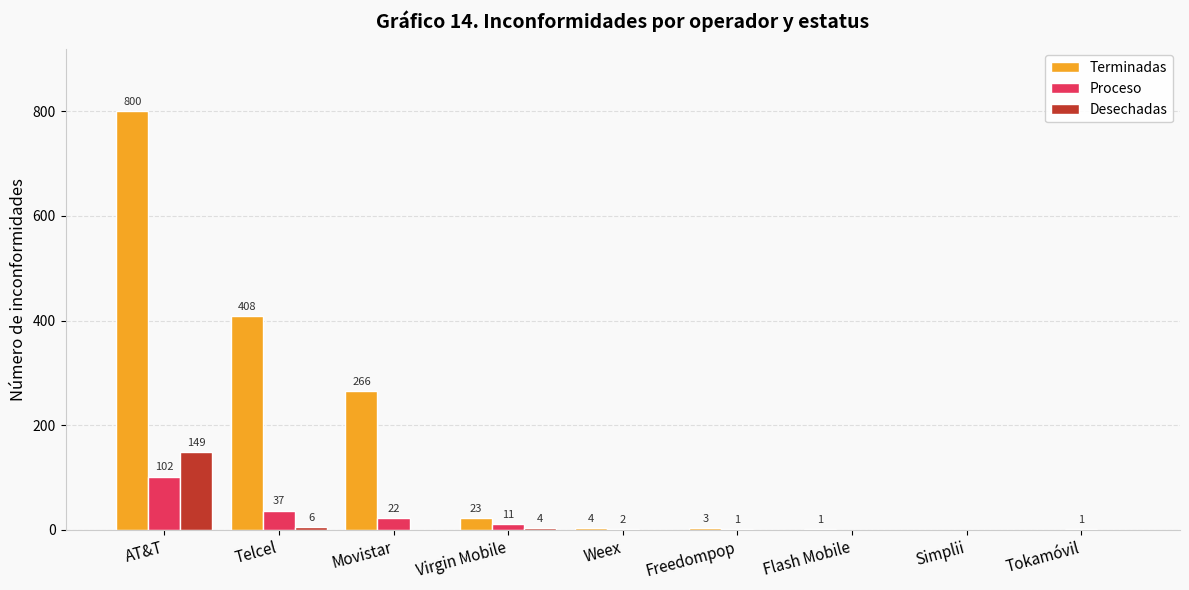

How many values in Desechadas are above zero?

3